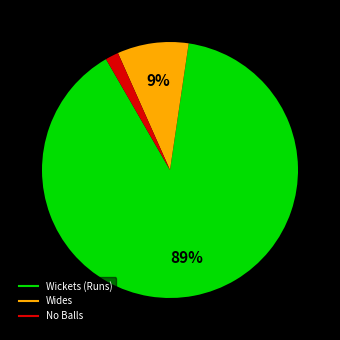

To the nearest percent, what portion does Wickets (Runs) represent?

89%